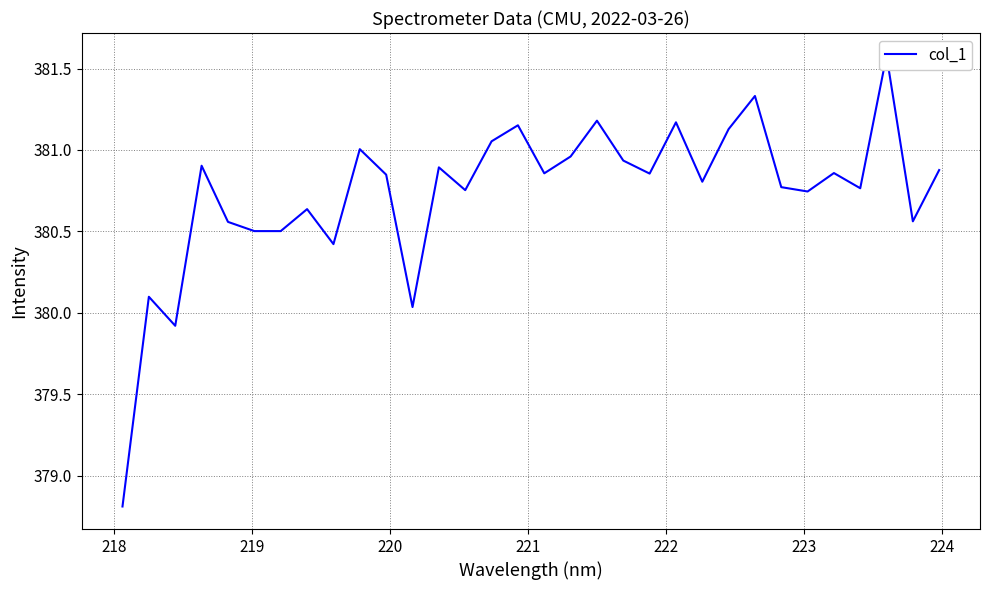

What is the value of the 26th point from the left?

380.8